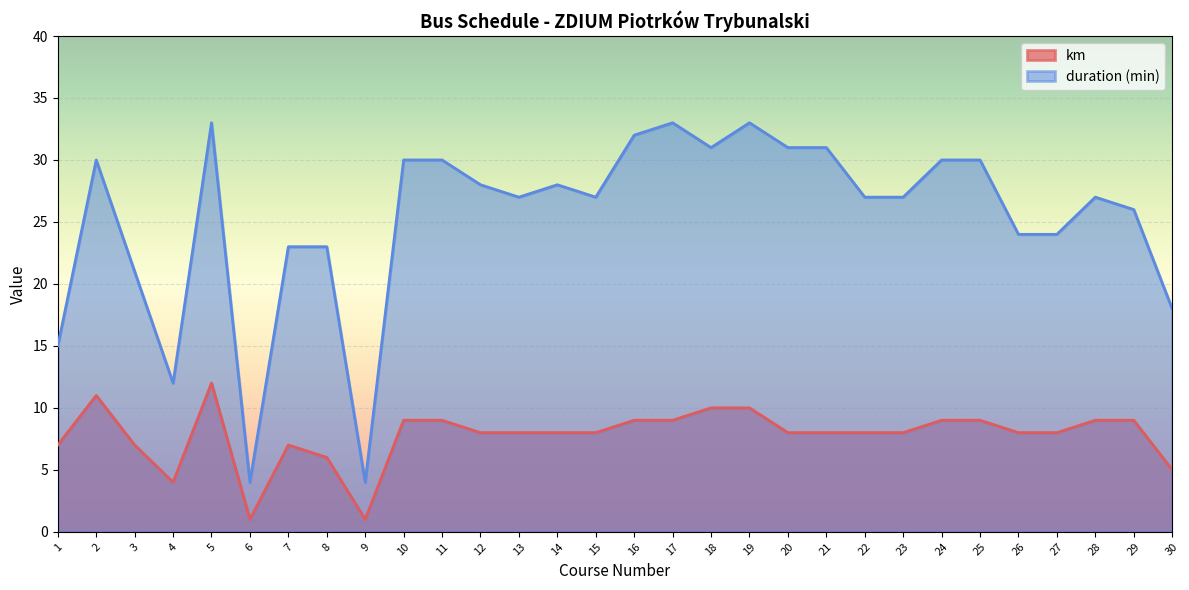

At which label does duration_min first exceed 27?

2